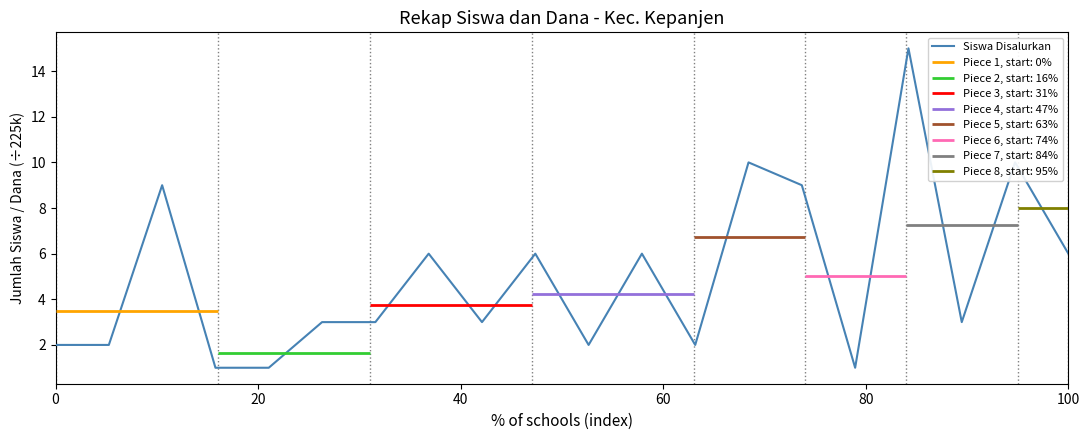

What is the sum of the values at 16 and 19?

21